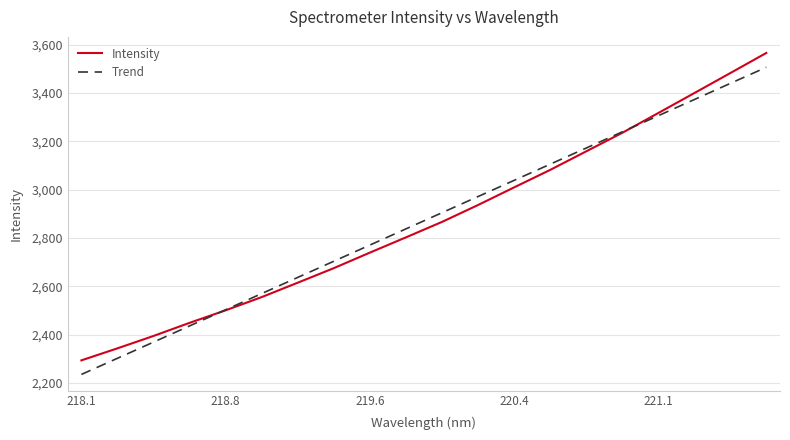

Rank the series by their maximum value, from lowest to highest.

Trend, Intensity